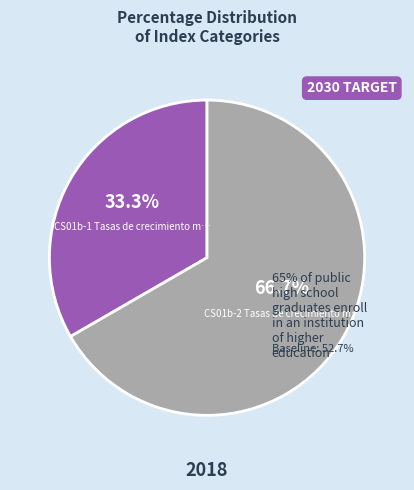

To the nearest percent, what is the difference between the largest and smallest slice percentages?

33%